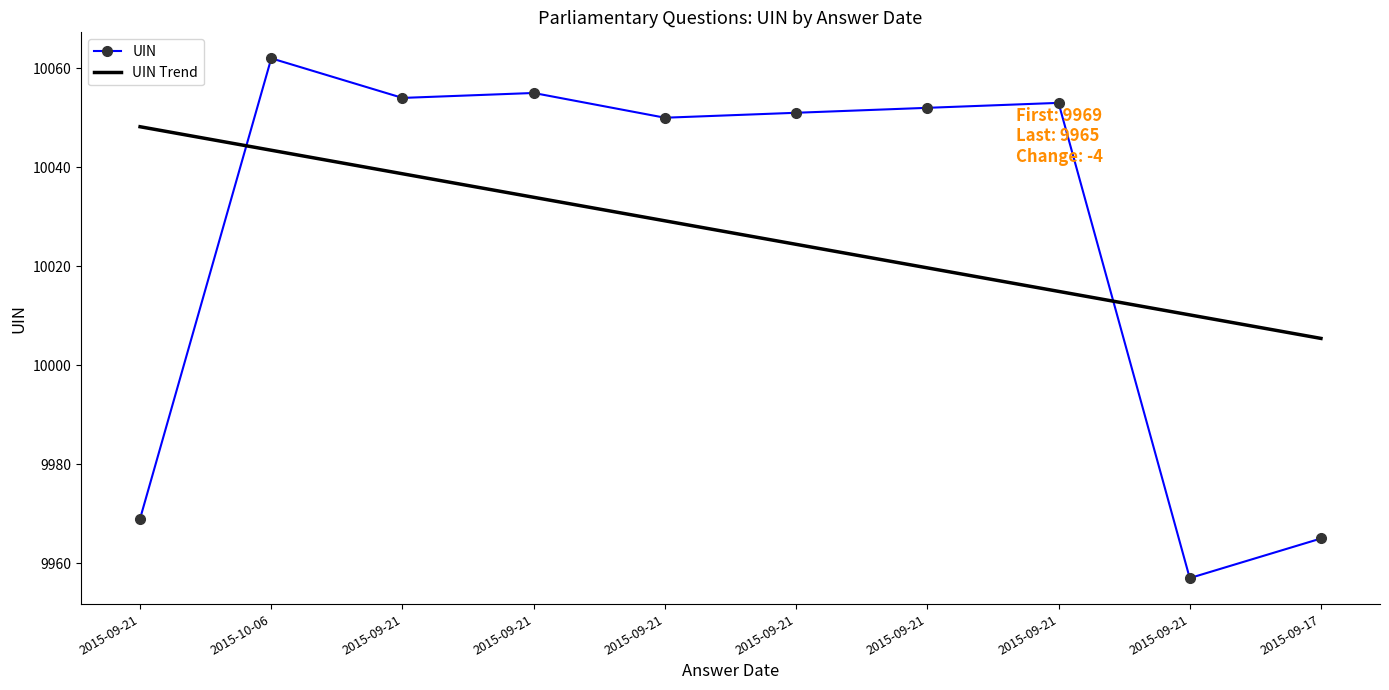

How many categories are shown in the chart?

10